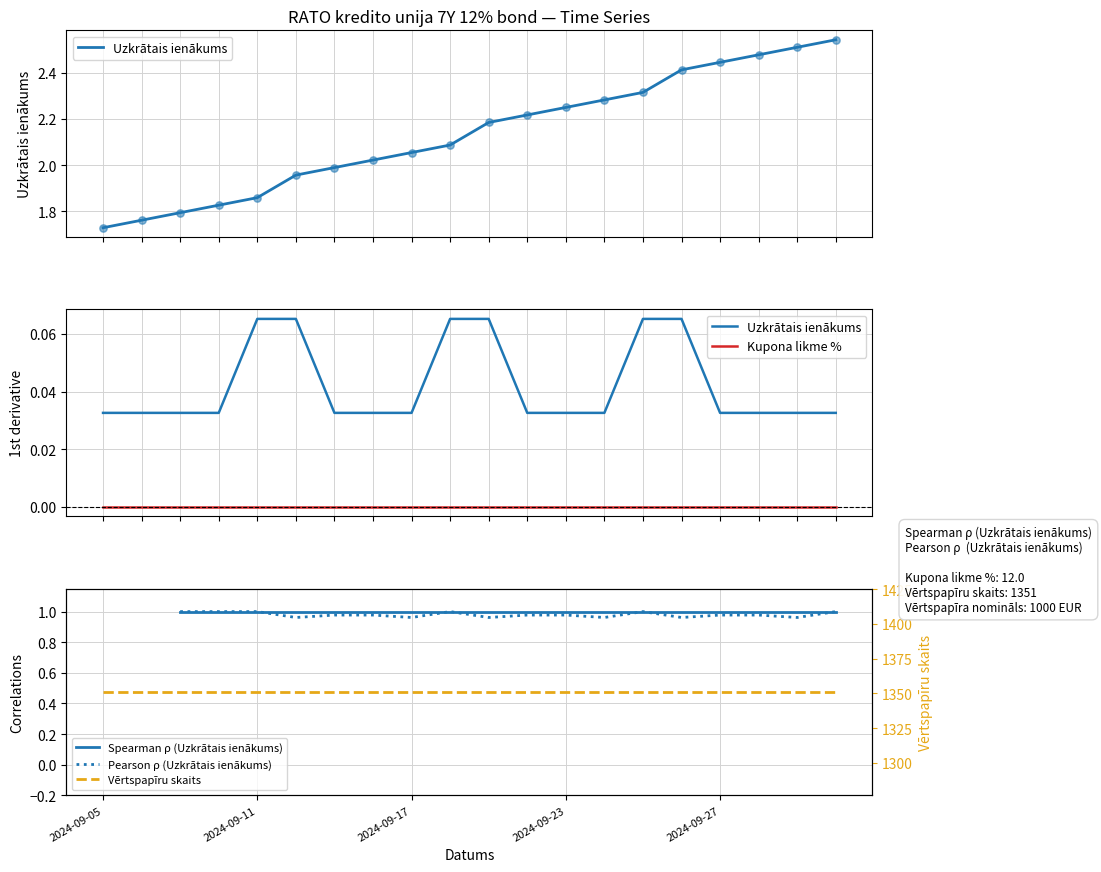

Which series has the largest total across all categories?

Vērtspapīru skaits